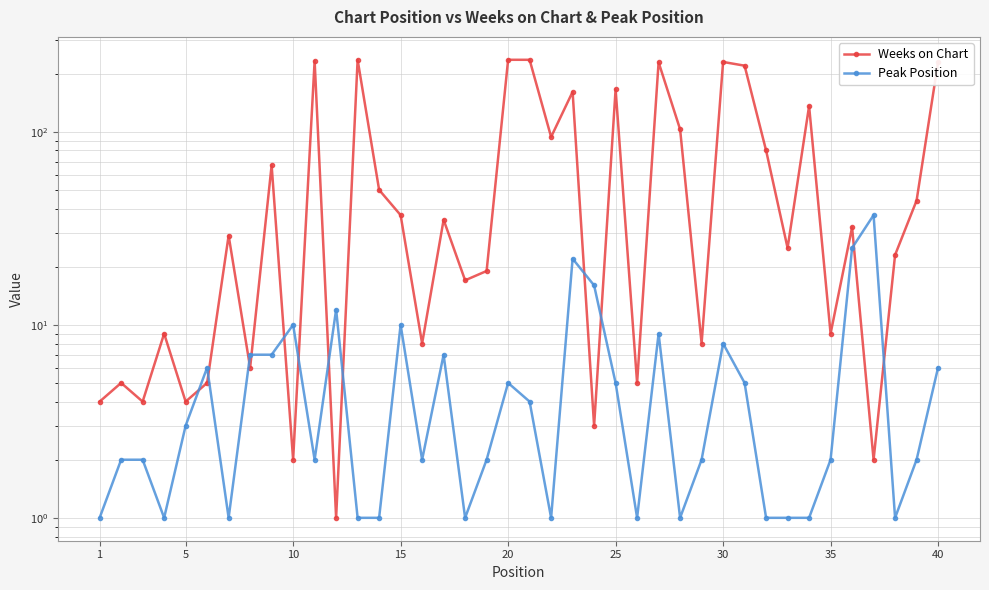

True or false: Weeks on Chart and Peak Position intersect in this chart.

True